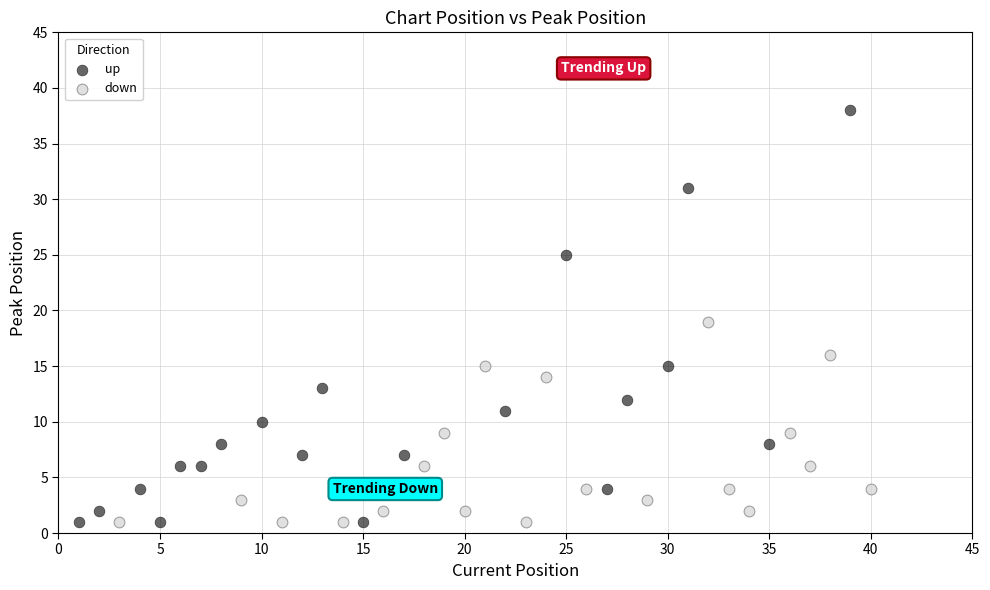

Which series has the largest Y range (max minus min)?

up